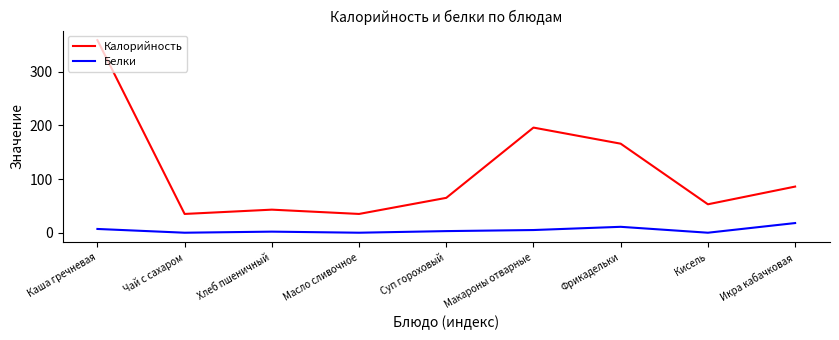

Where is the first local maximum for Калорийность?

Хлеб пшеничный